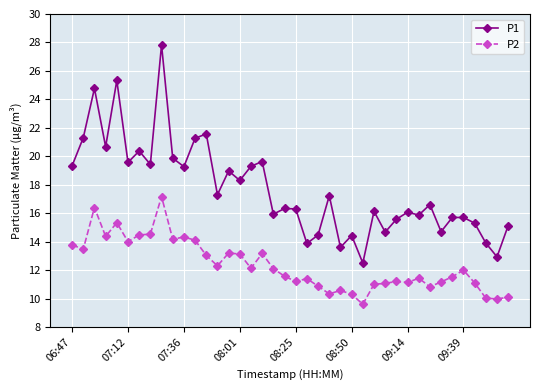

Is this an area chart (filled region under the line)?

No